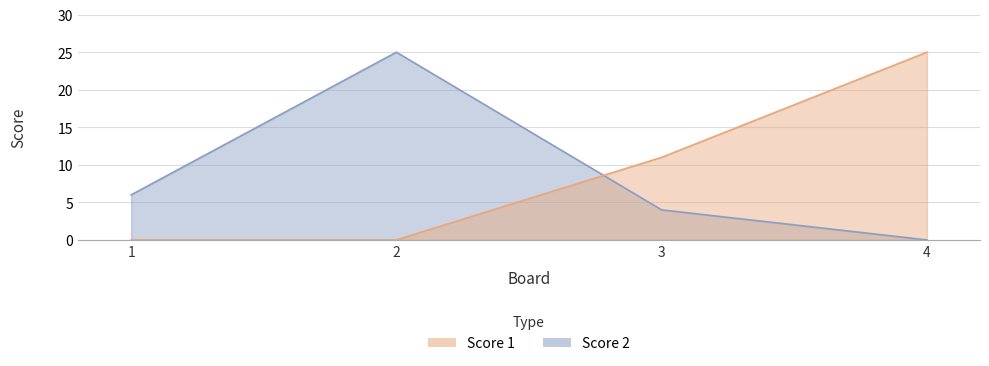

Where is Score 2 nearest to the value 12?

1